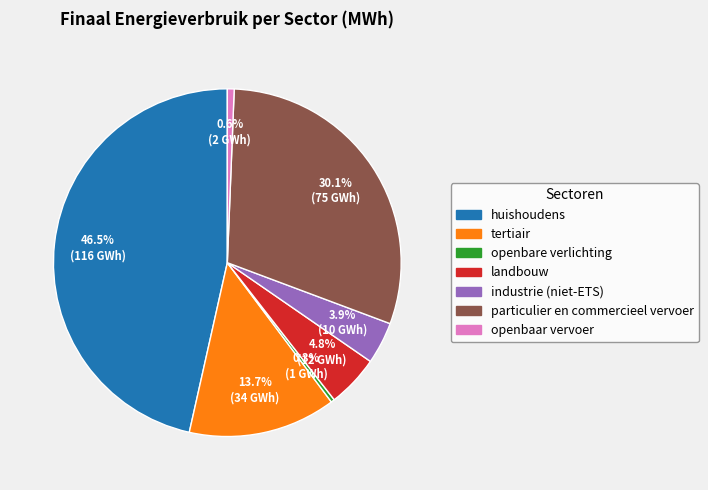

Approximately how many times larger is the value at particulier en commercieel vervoer compared to openbare verlichting?

90.4